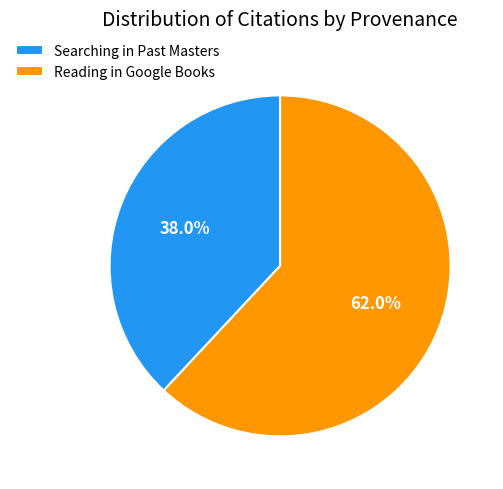

What percentage do Searching in Past Masters and Reading in Google Books together represent?

100.0%